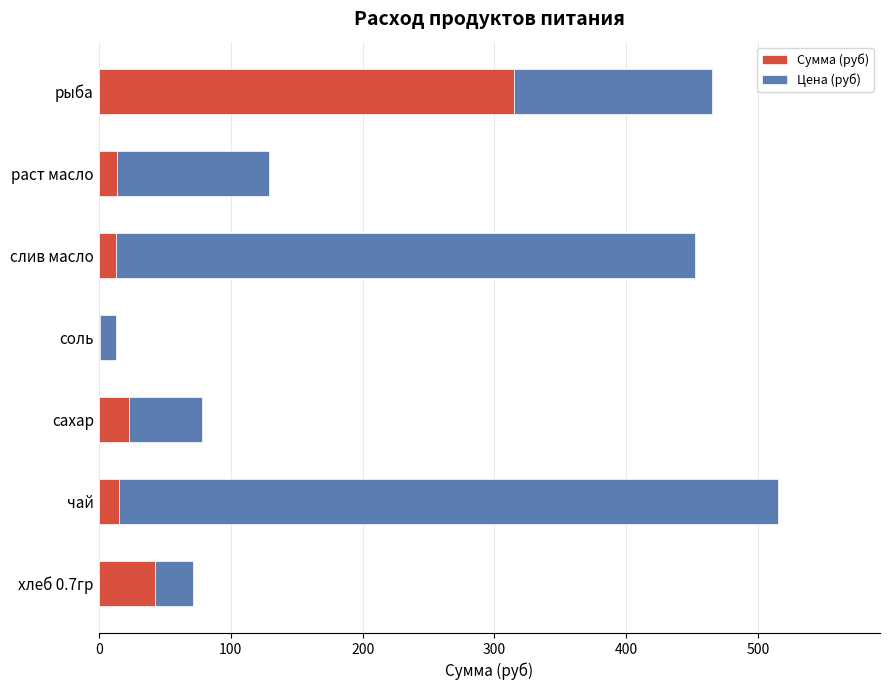

The Сумма (руб) series shows 315.0 at рыба. True or false?

True